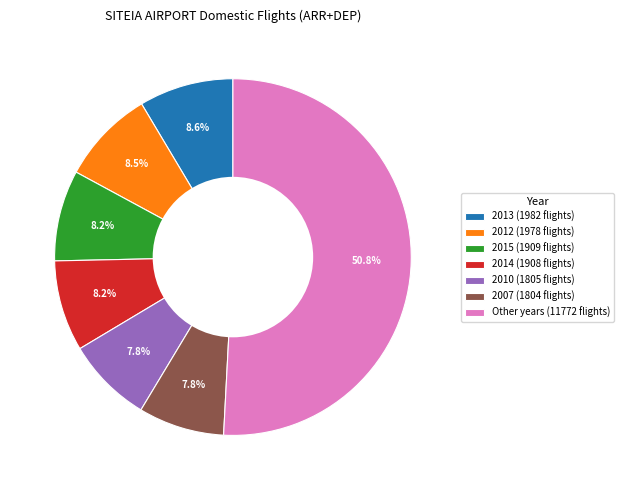

What is the ratio of the value at 2013 (1982 flights) to the value at 2012 (1978 flights)?

1.0